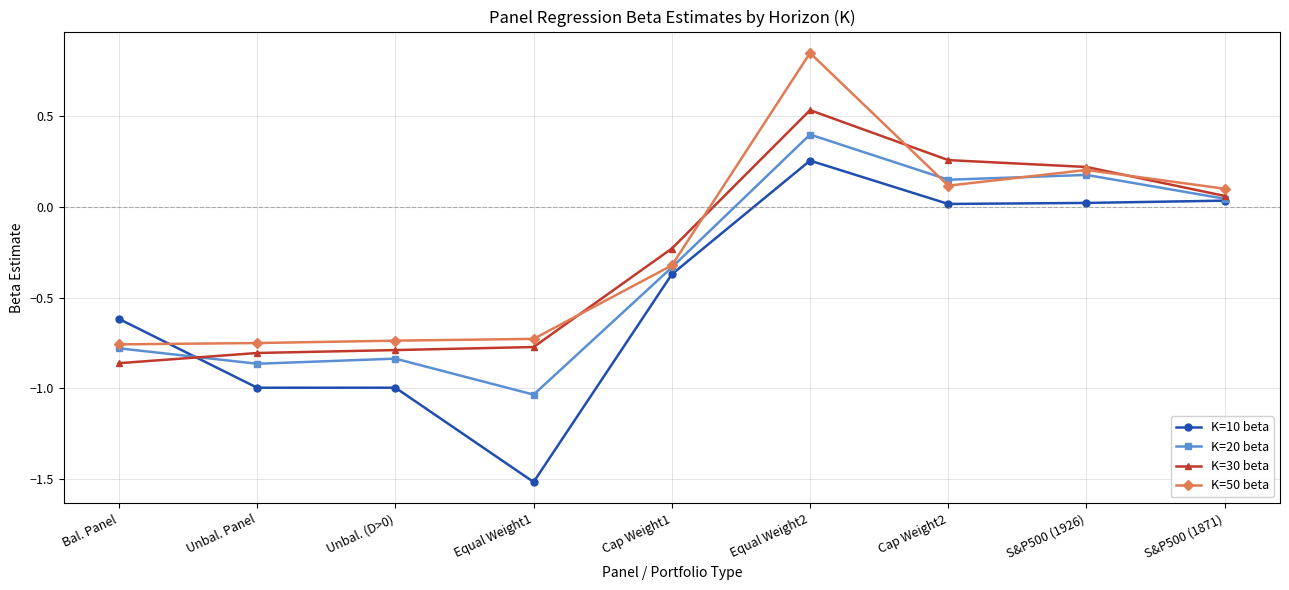

Which series has the largest range (max minus min)?

K=10 beta